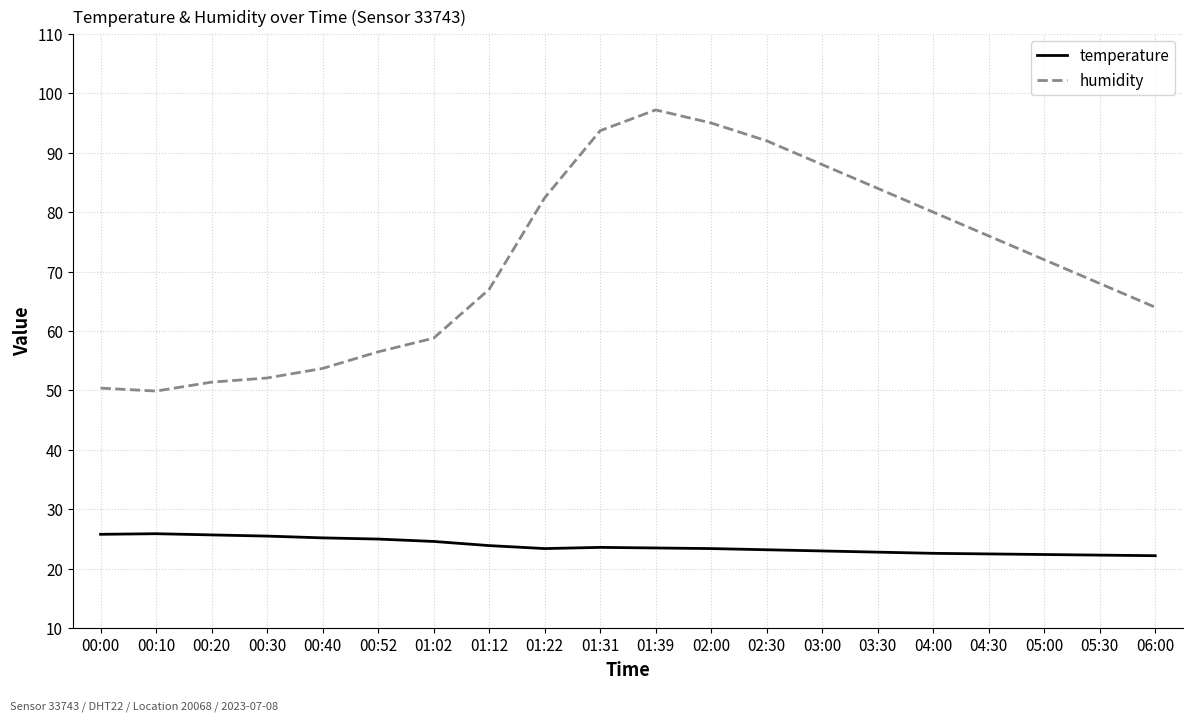

What is the difference between the maximum and minimum values in the temperature series?

3.7